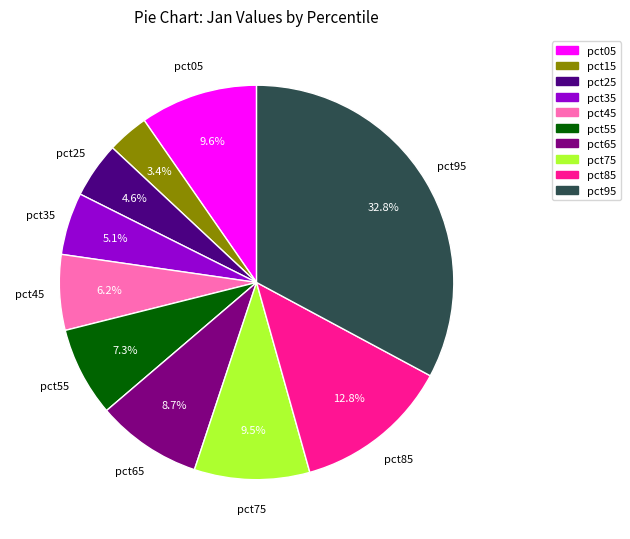

Is pct45 the majority of the pie?

No